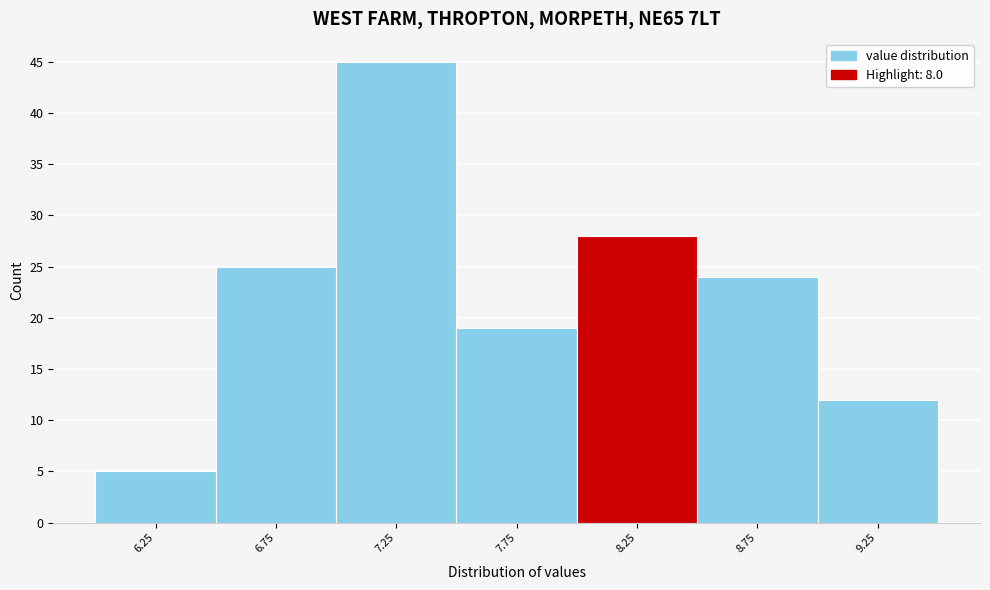

Reading left to right, transcribe this chart: for each bar, give the range it covers on the x-axis and its height. The values are not printed on the chart, so give them approximately, as read against the axis.

6.0 to 6.5: 5
6.5 to 7.0: 25
7.0 to 7.5: 45
7.5 to 8.0: 19
8.0 to 8.5: 28
8.5 to 9.0: 24
9.0 to 9.5: 12